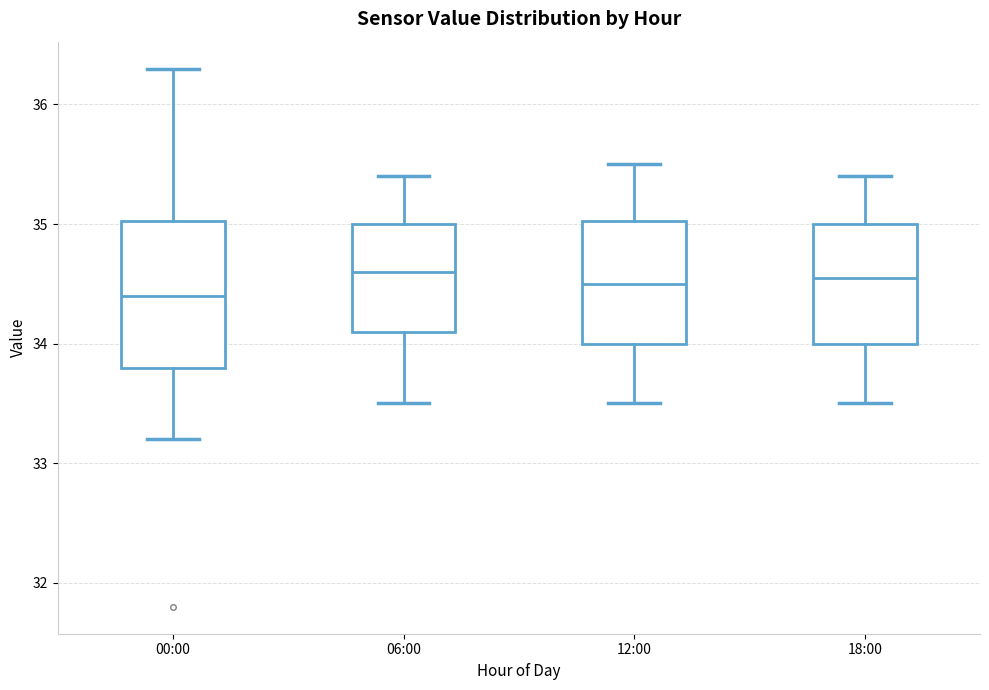

Which box is the tallest, from its lower edge to its upper edge?

00:00